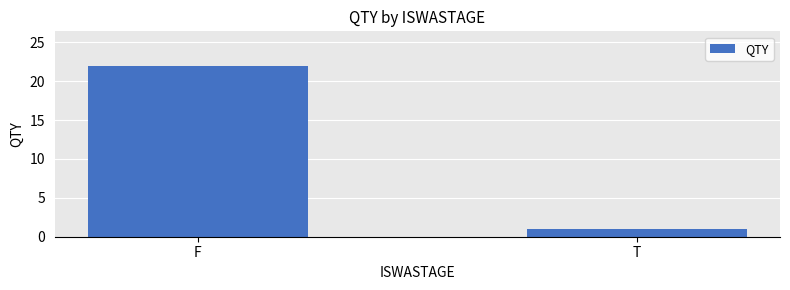

The value at T is 1. True or false?

True